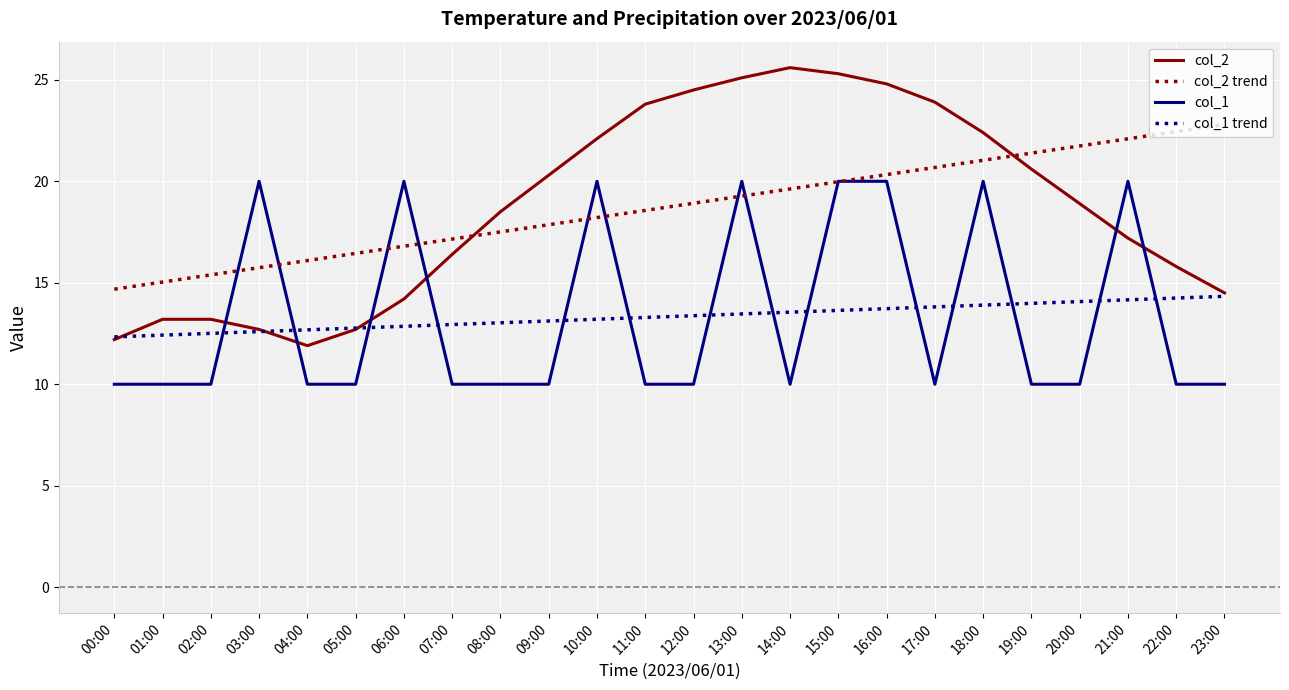

Which series has the widest spread of values?

col_2